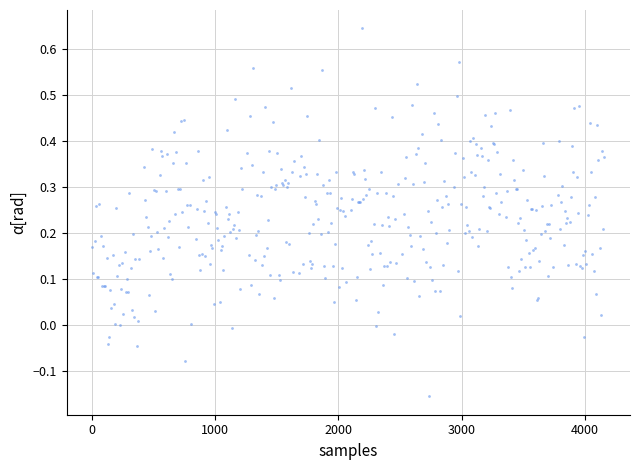

What is the range of Y values (max minus min)?

0.8